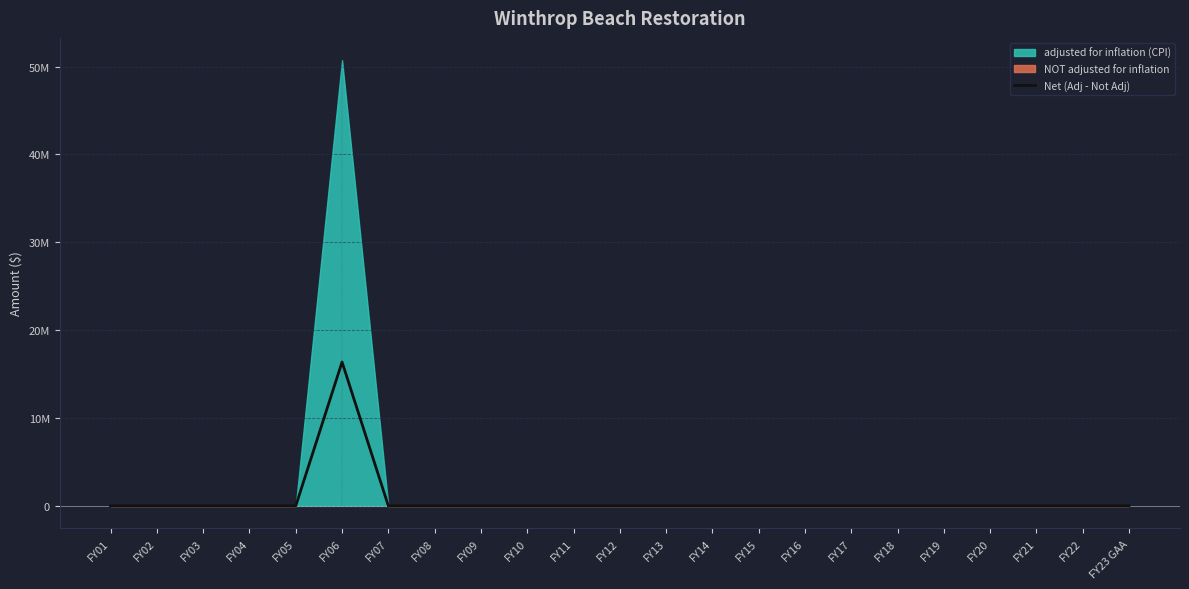

Which label corresponds to the largest value in the chart?

FY06